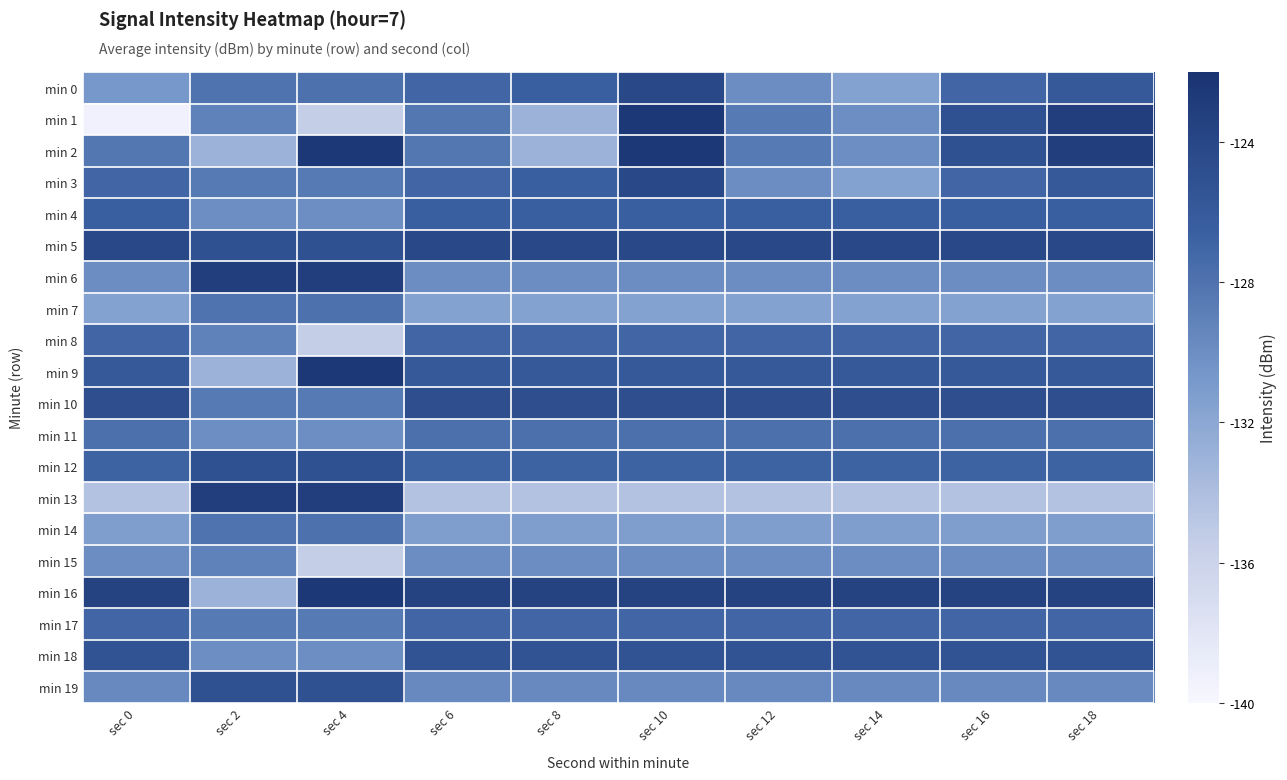

Which series has the largest total across all categories?

min 5